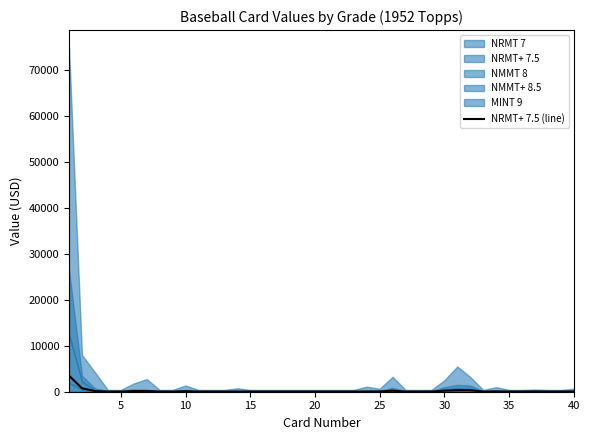

Is it true that the value at 5 is 750?

True